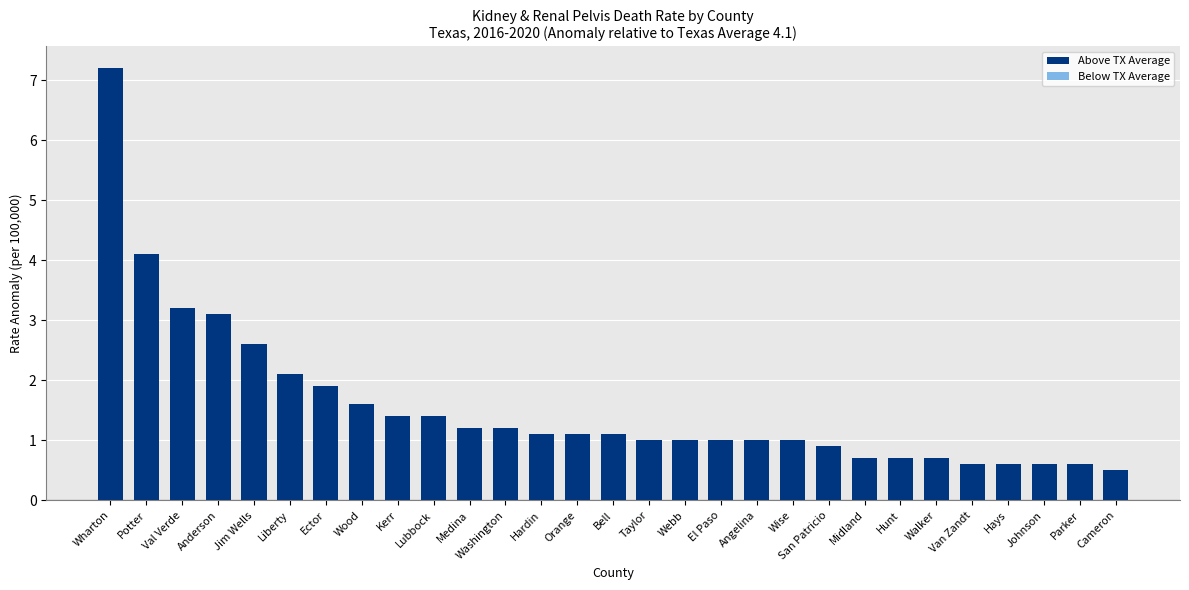

Reading left to right, what are all the values shown in this chart?

7.2	4.1	3.2	3.1	2.6	2.1	1.9	1.6	1.4	1.4	1.2	1.2	1.1	1.1	1.1	1.0	1.0	1.0	1.0	1.0	0.9	0.7	0.7	0.7	0.6	0.6	0.6	0.6	0.5